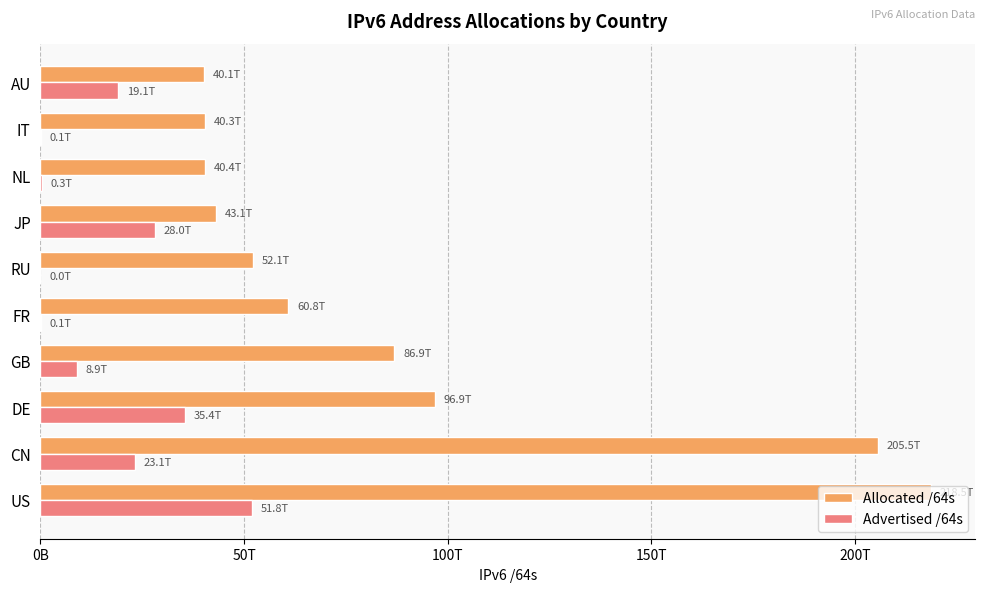

What are all the series names shown in the legend?

Allocated /64s, Advertised /64s